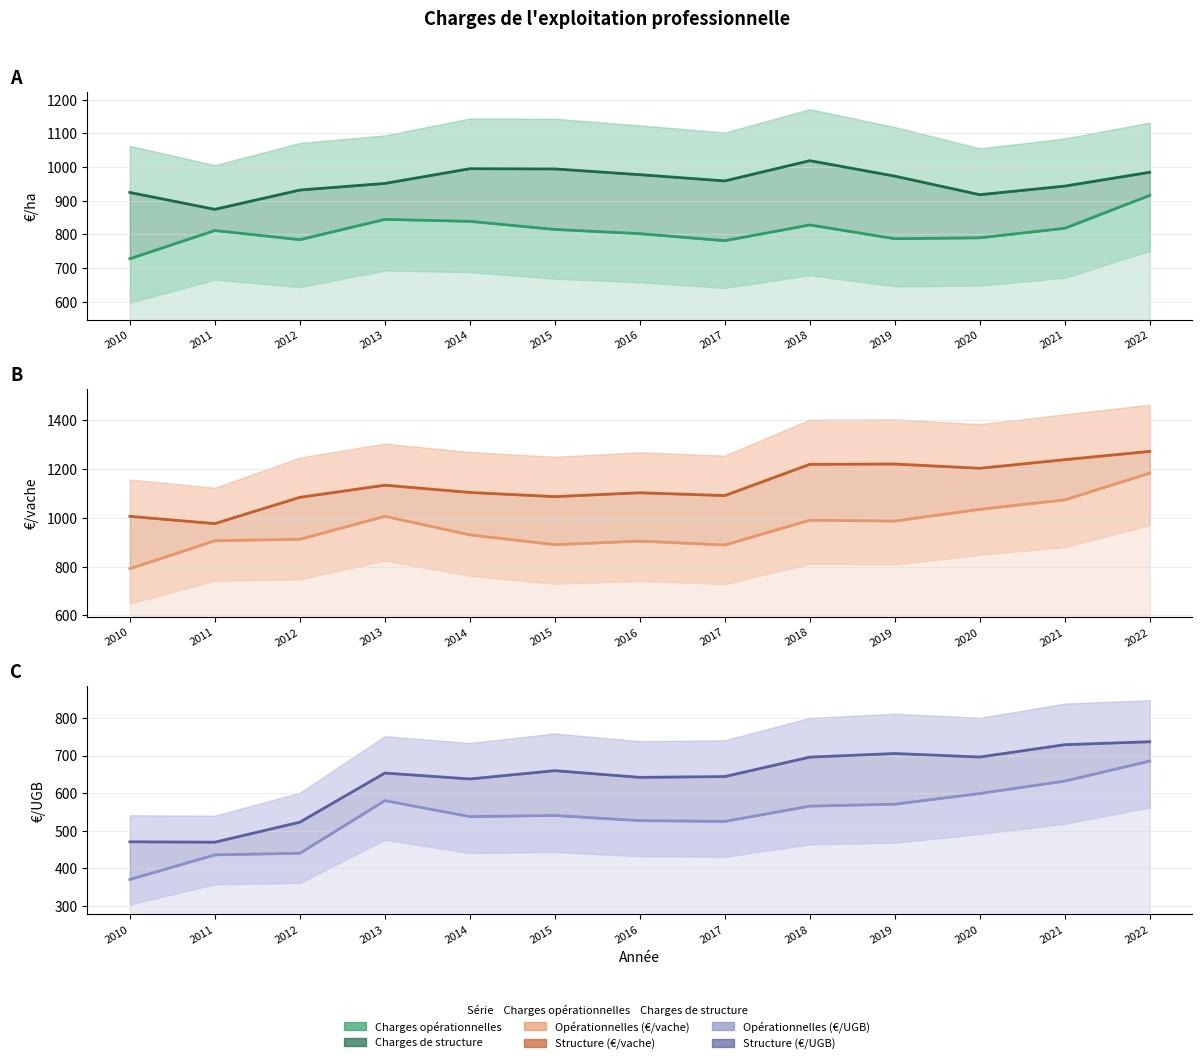

What is the difference between the highest and lowest values at 2015?

545.8